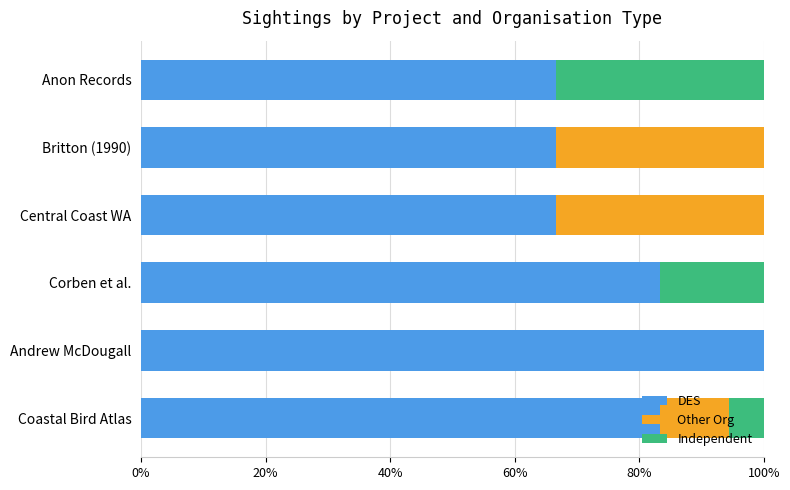

Is it true that DES equals 83.3 at Coastal Bird Atlas?

True